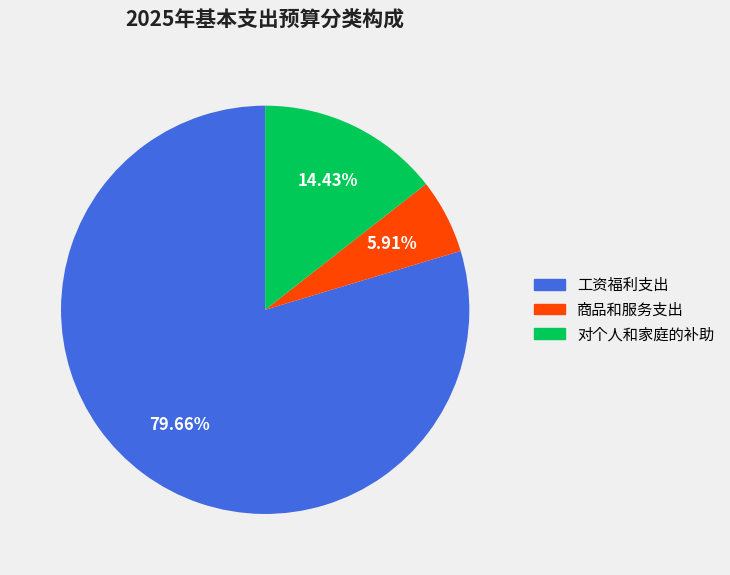

Which slice represents more than half of the pie?

工资福利支出